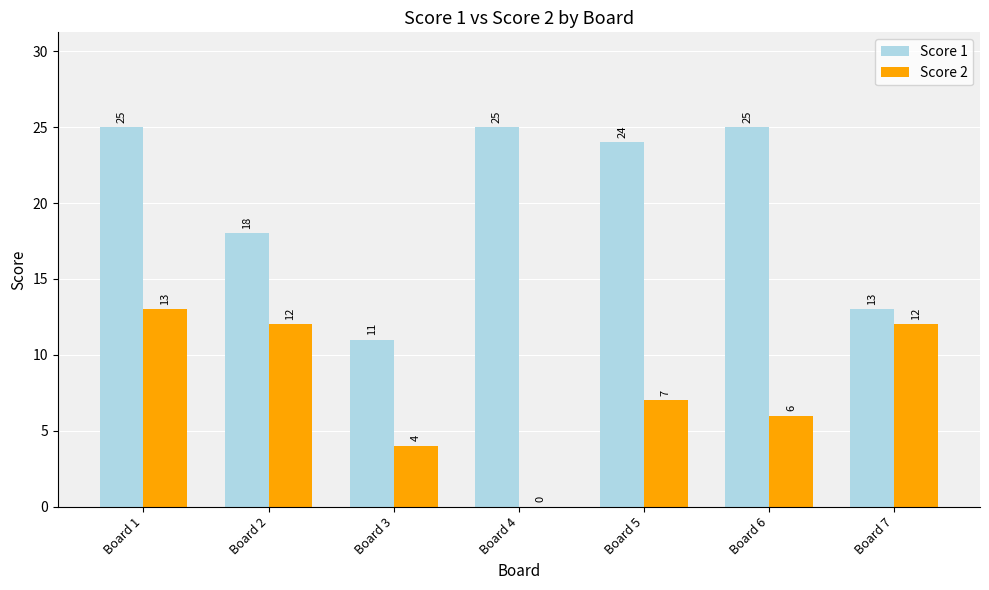

Reading left to right, list all the values displayed in this chart.

Score 1: Board 1=25	Board 2=18	Board 3=11	Board 4=25	Board 5=24	Board 6=25	Board 7=13
Score 2: Board 1=13	Board 2=12	Board 3=4	Board 4=0	Board 5=7	Board 6=6	Board 7=12